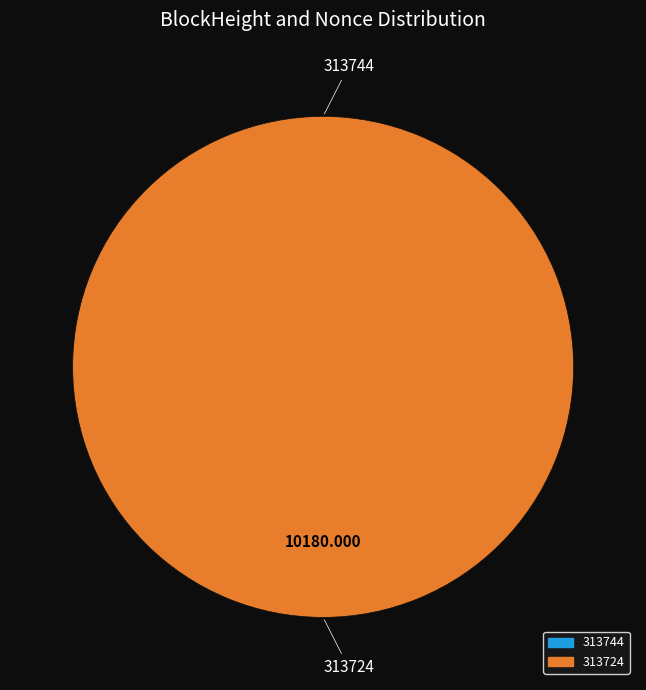

Which category accounts for the majority?

313724